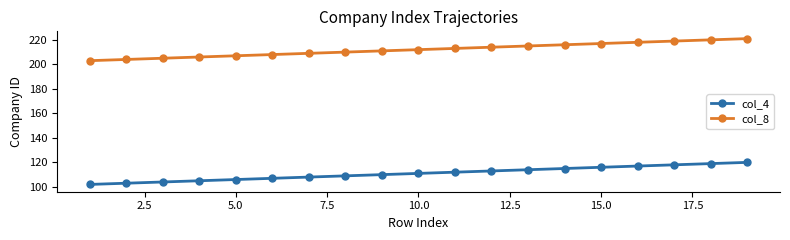

What is the minimum value for col_4?

102